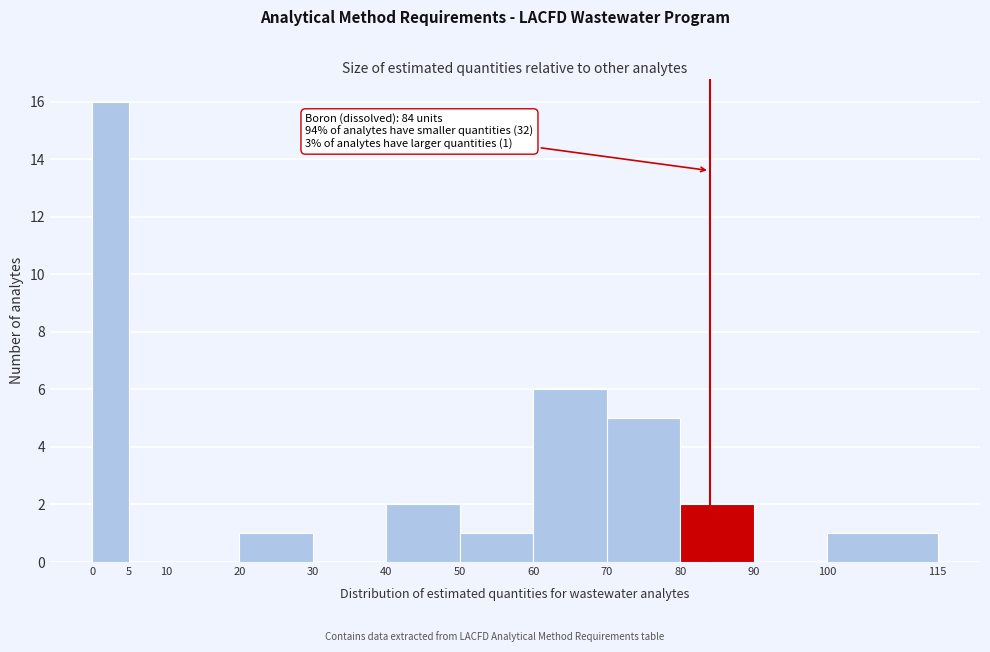

Which range on the x-axis has the tallest bar?

0 to 5